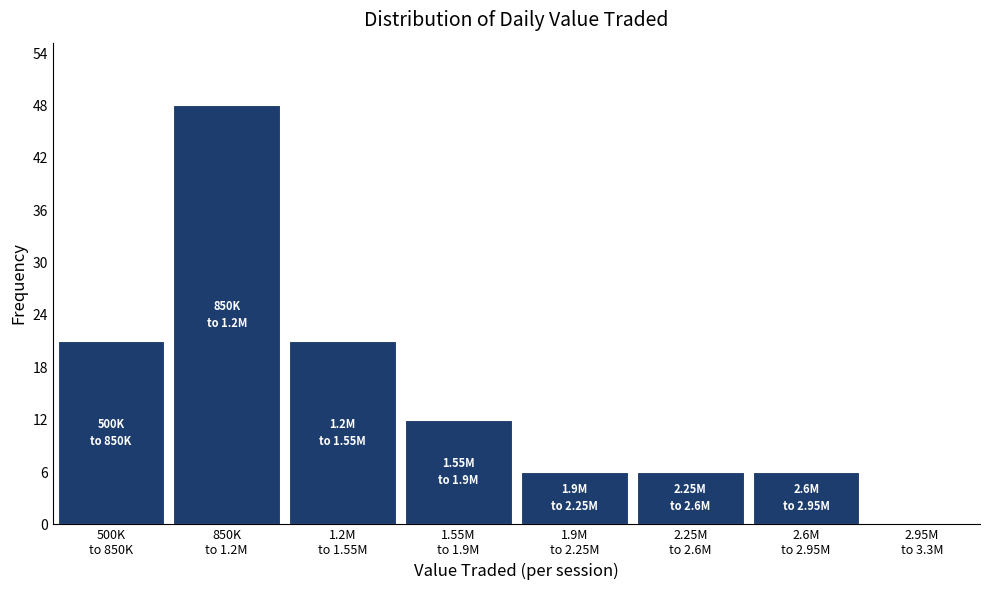

What is the maximum value shown in the chart?

48